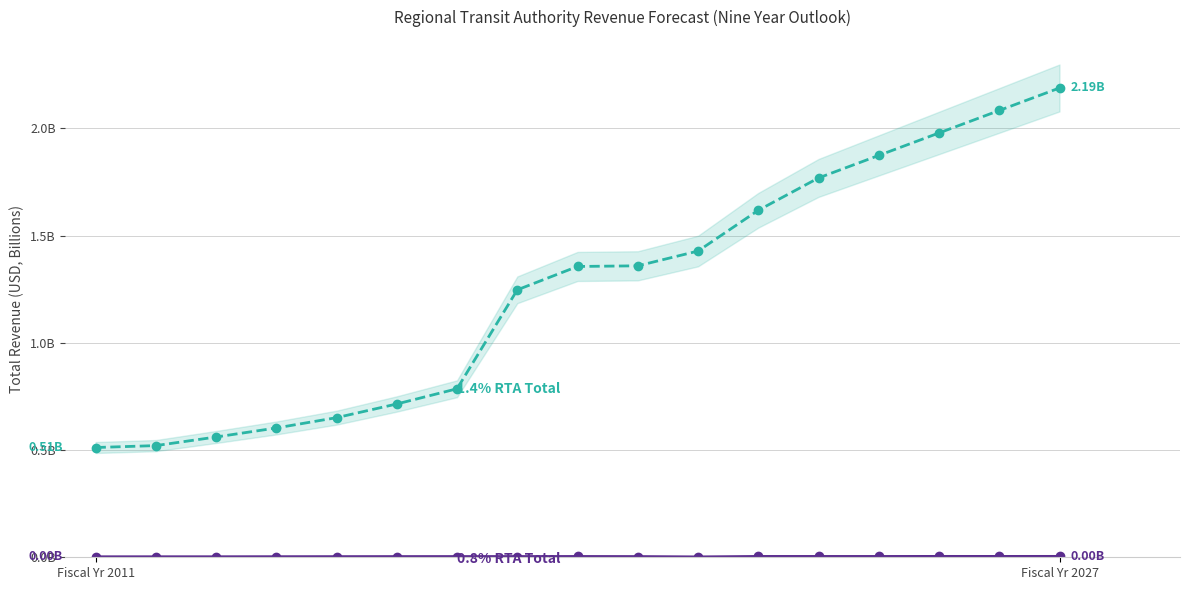

What is the value of the 1.4% RTA Total point at the 17th from the left?

2.2